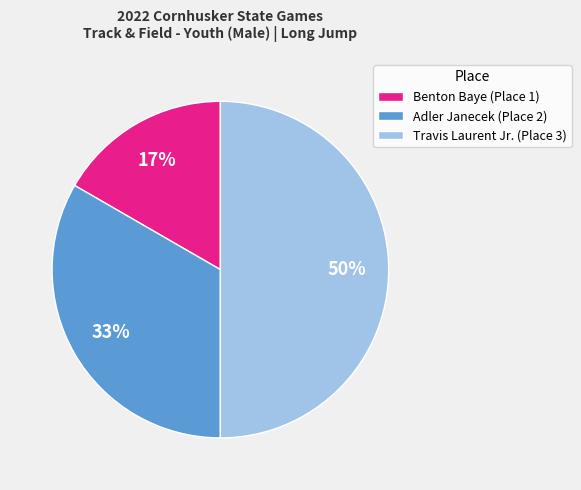

To the nearest percent, what percentage of the pie is Adler Janecek (Place 2)?

33%